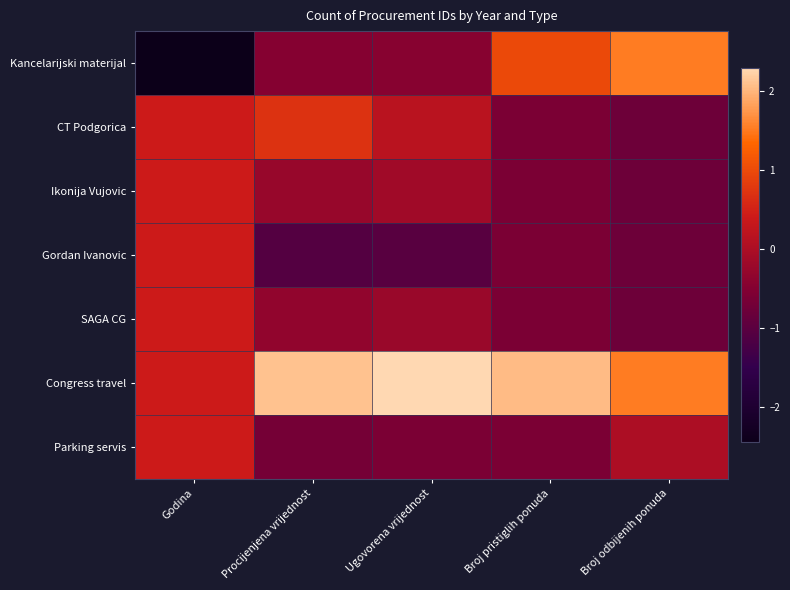

Which label corresponds to the smallest value in the chart?

Godina